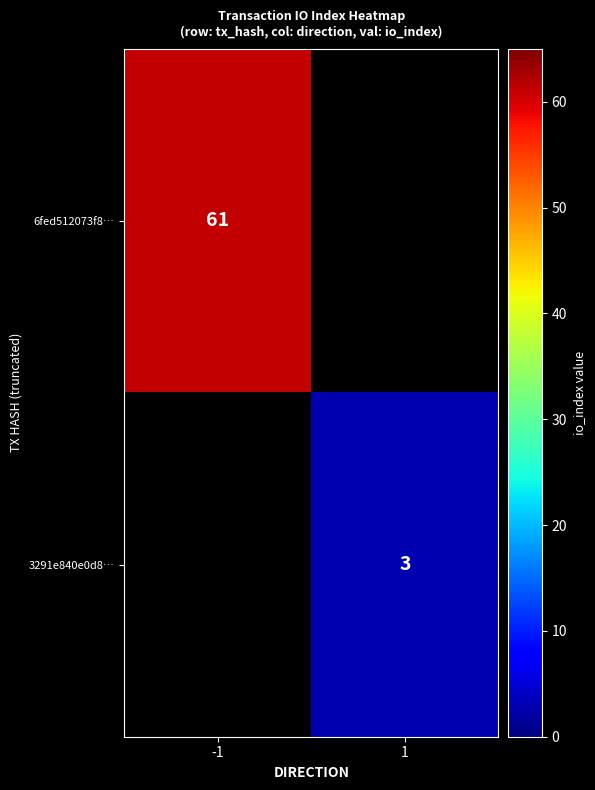

What is the greatest value displayed?

61.0